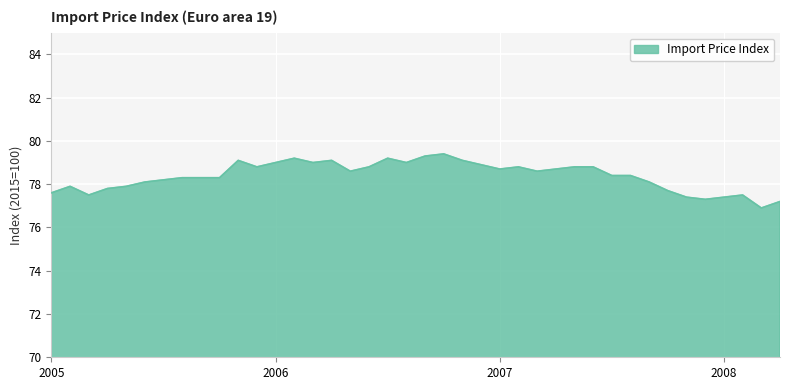

What is the minimum value shown in the chart?

76.9